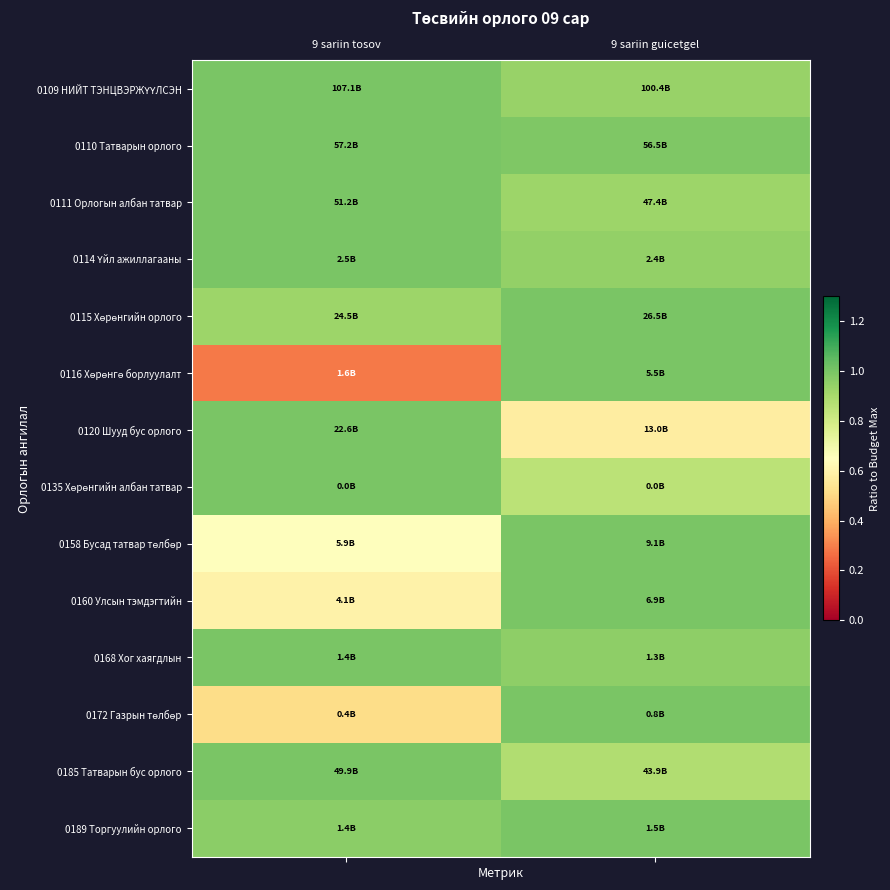

Count the number of data series in this chart.

14